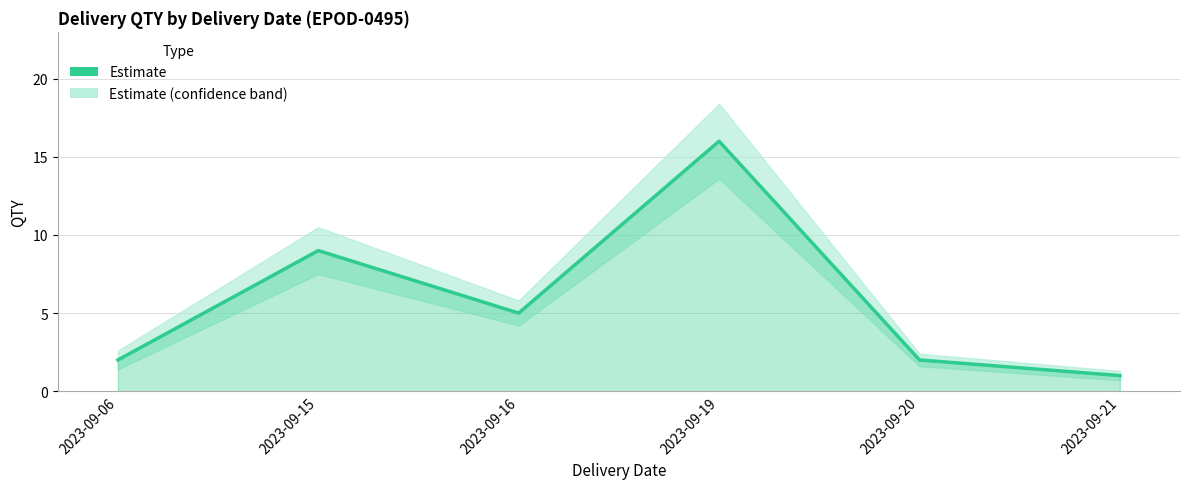

List the labels in order of value, smallest first.

2023-09-21, 2023-09-06, 2023-09-20, 2023-09-16, 2023-09-15, 2023-09-19